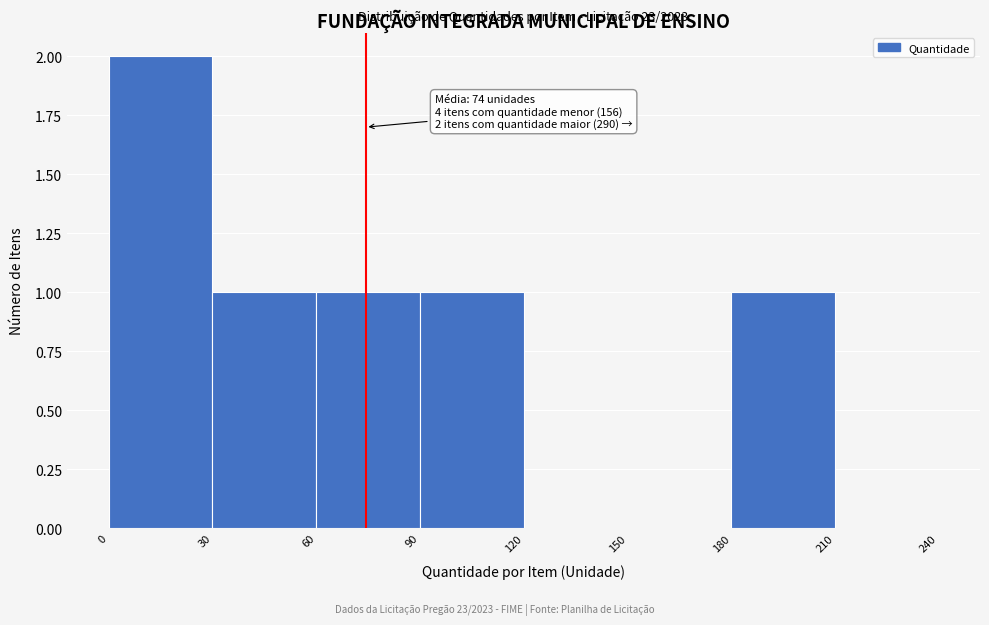

Over which range of the x-axis is the bar tallest?

0 to 30